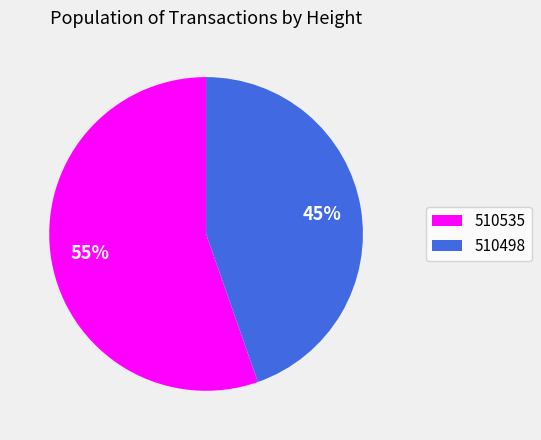

Combined, do 510498 and 510535 account for over 50%?

Yes